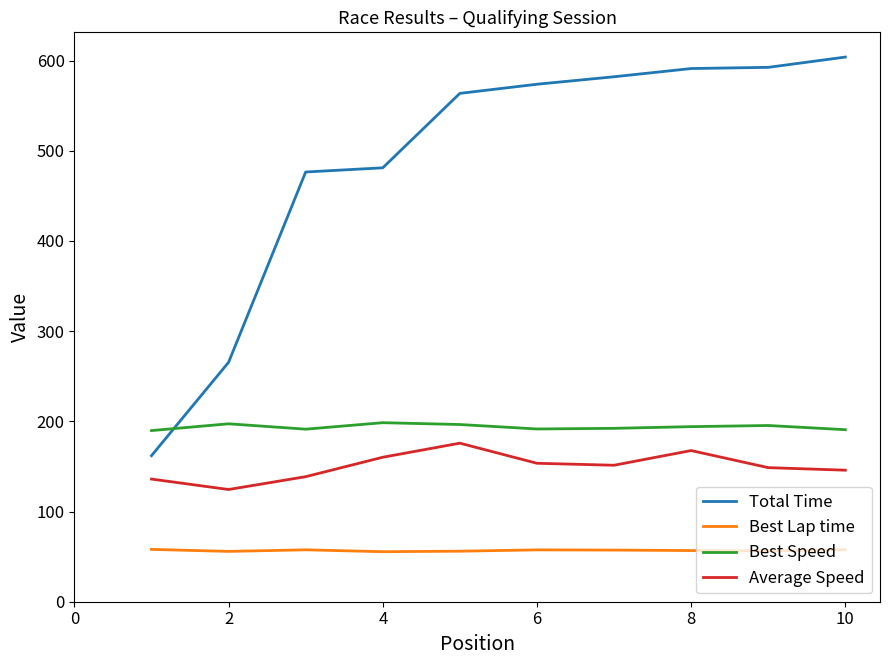

How many interior local peaks does the Average Speed series have?

2